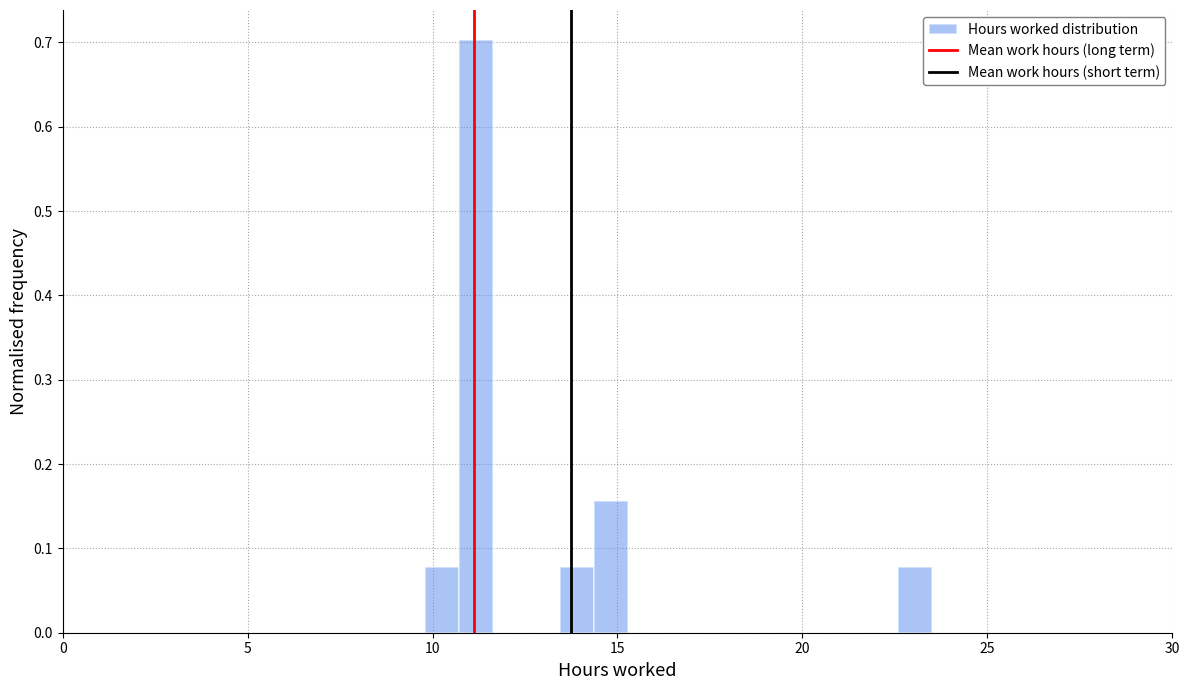

Around what value on the x-axis is the tallest bar? Give the approximate position of its centre, as read against the axis.

11.0